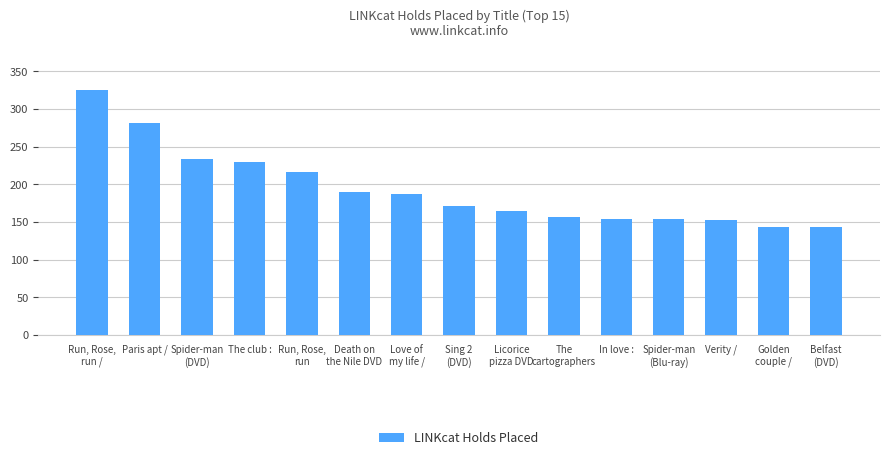

What is the sum of the values at Run, Rose,
run and The club :?

446